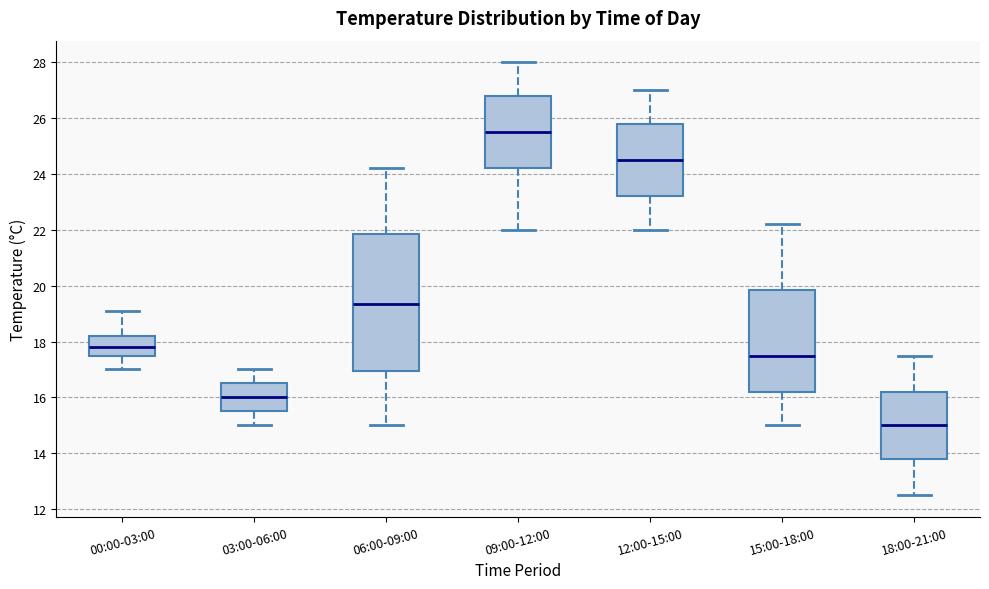

Which box has the highest median line?

09:00-12:00